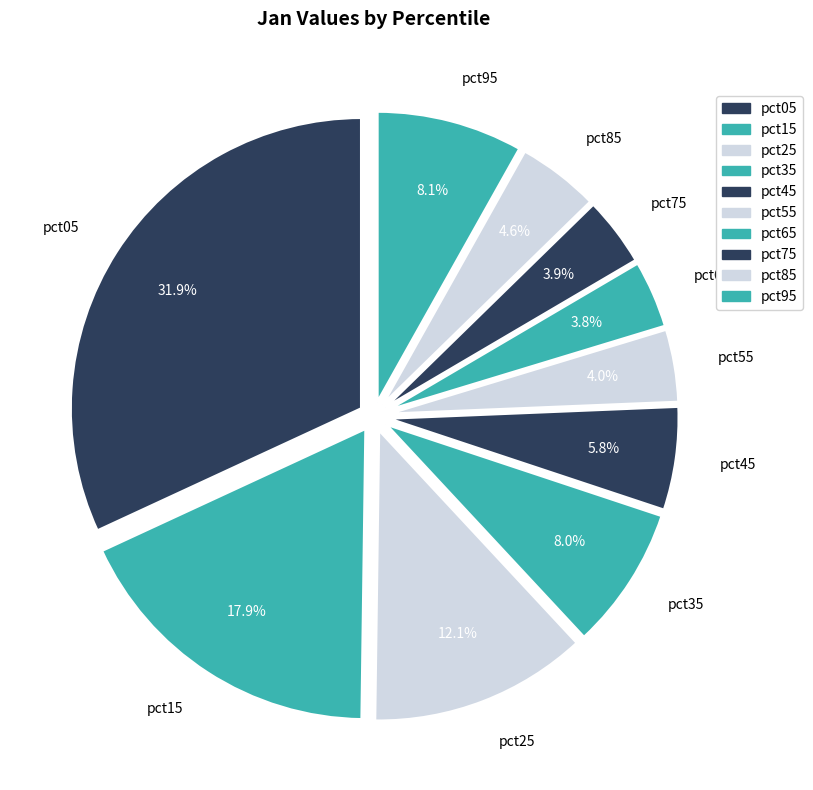

Which has a higher value, pct05 or pct65?

pct05